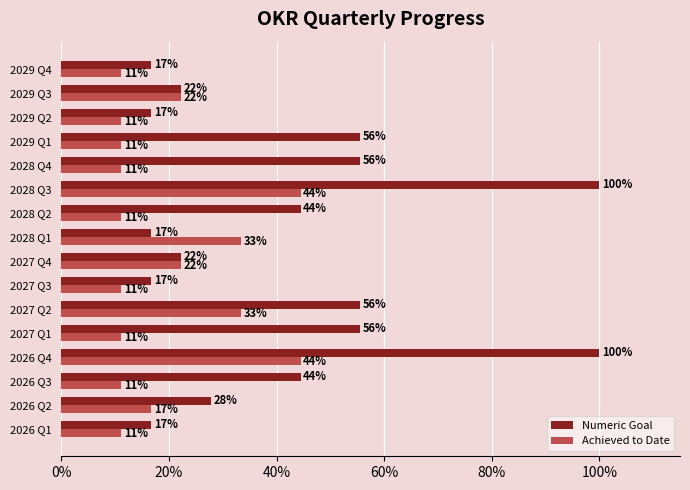

What are all the series names shown in the legend?

Numeric Goal, Achieved to Date